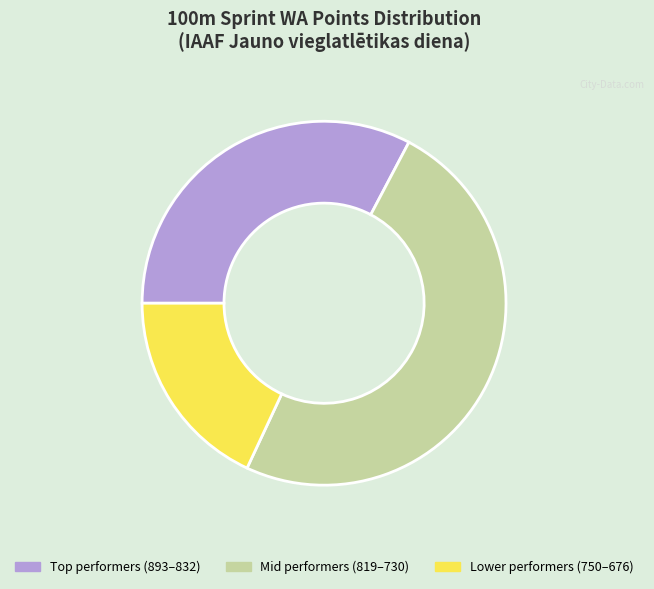

Rank the categories by value from highest to lowest.

Mid performers (819–730), Top performers (893–832), Lower performers (750–676)